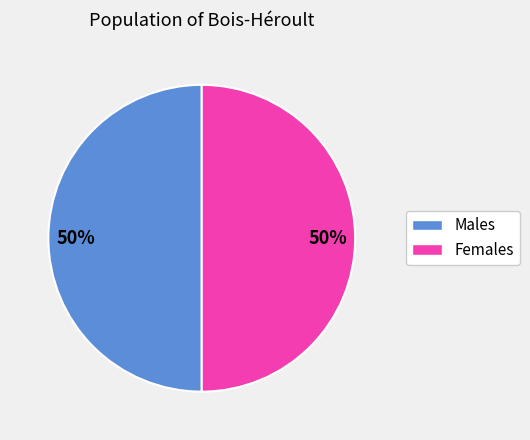

What is the ratio of the value at Females to the value at Males?

1.0